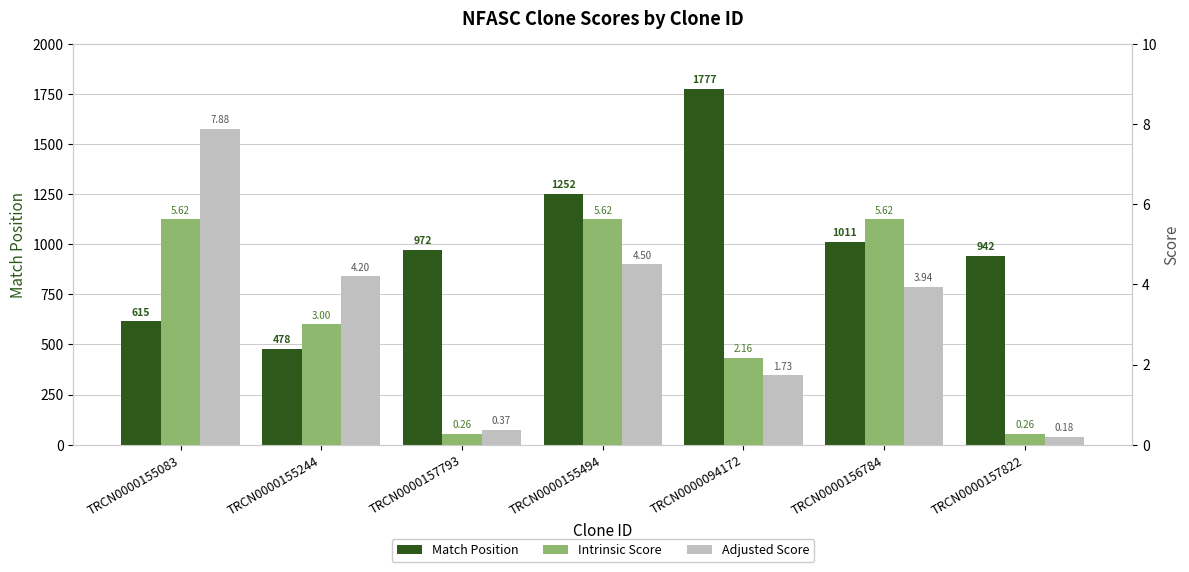

List the series in order of their peak value, highest first.

Match Position, Adjusted Score, Intrinsic Score